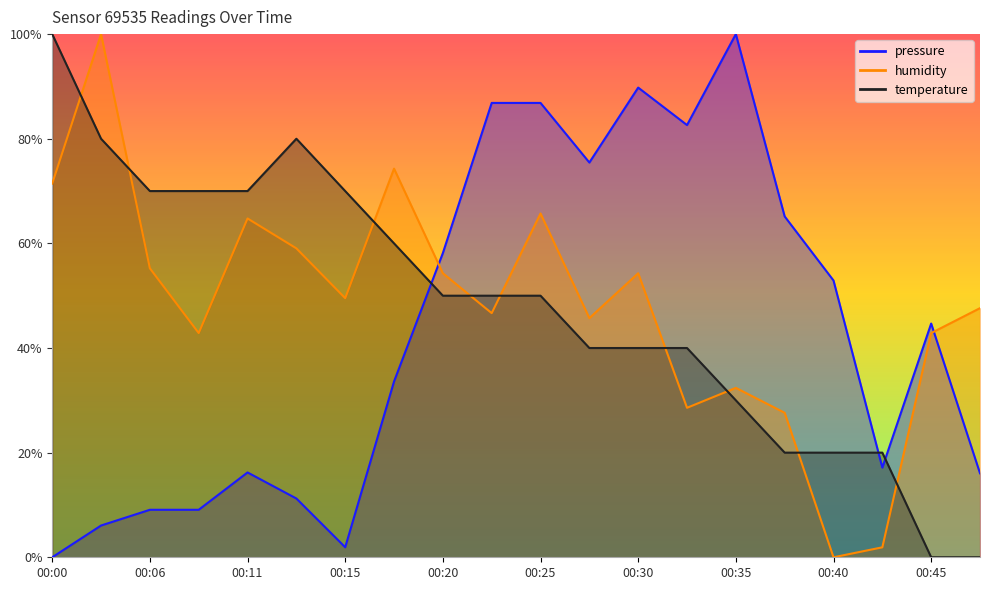

What is the difference between the highest and lowest values at 00:28?

35.5